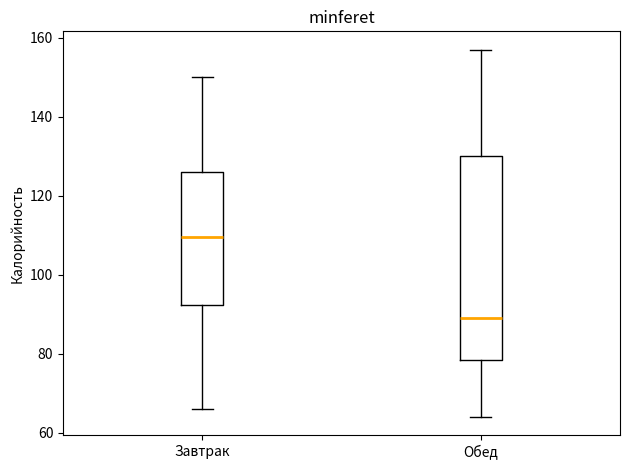

Where is the upper edge of the box for Обед on the y-axis? The values are not printed on the chart, so give them approximately, as read against the axis.

130